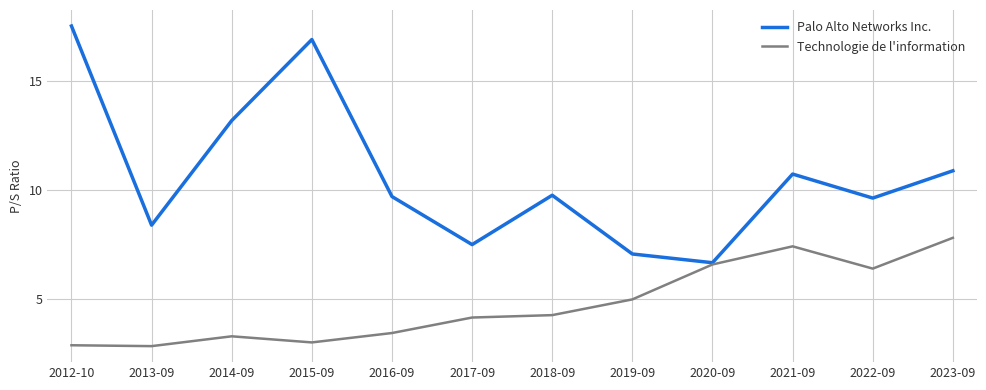

What is the total value across all series at 2018-09?

14.0